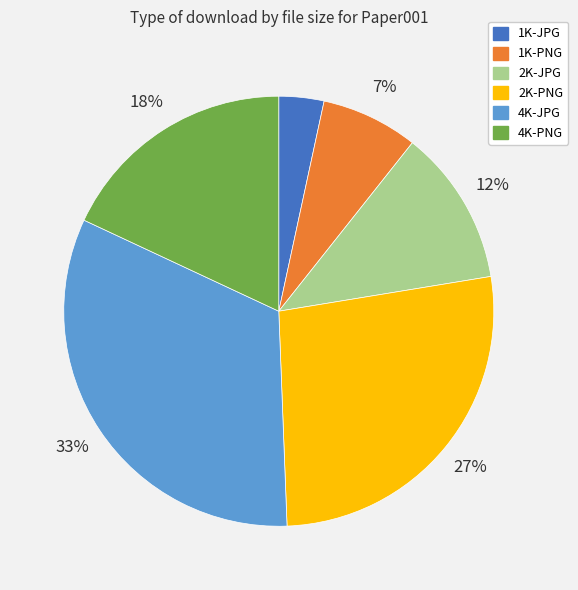

To the nearest percent, what portion does 4K-JPG represent?

33%